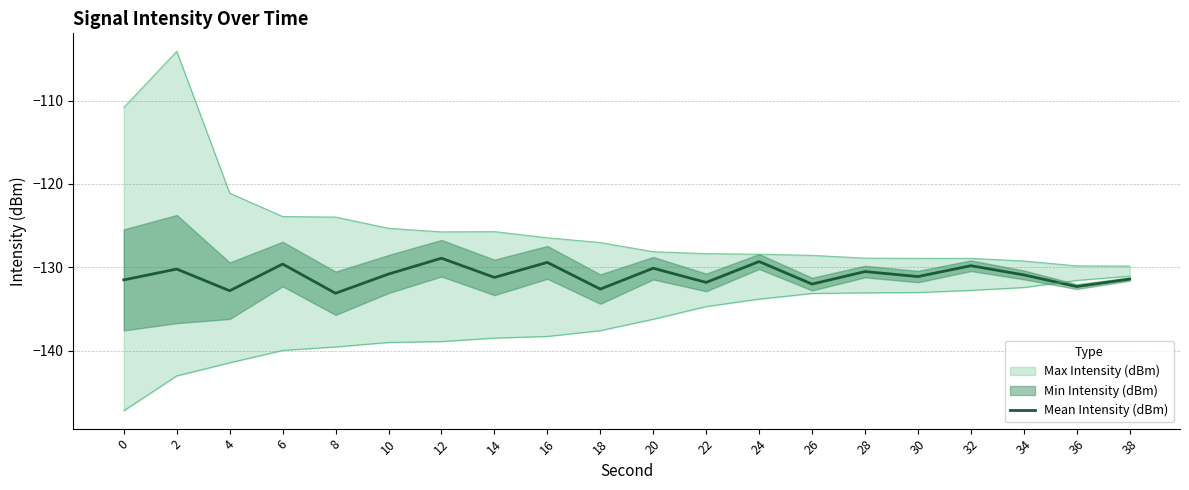

The value of Mean Intensity (dBm) at 18 is -132.6. True or false?

True